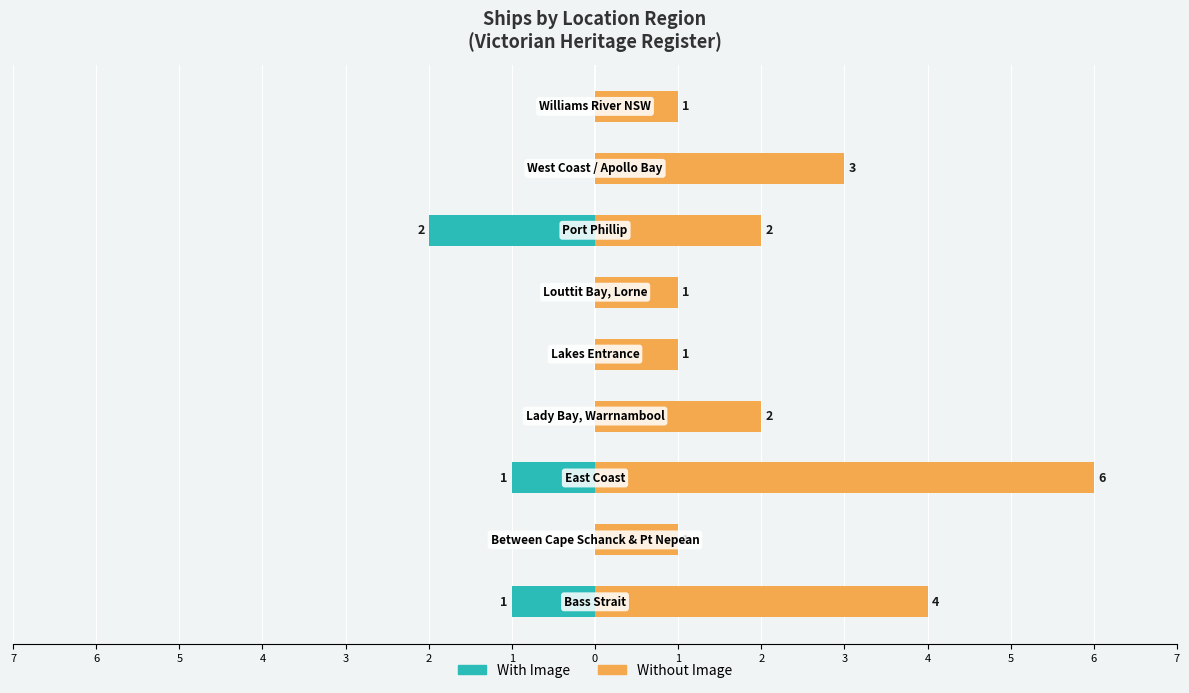

What is the greatest value displayed?

6